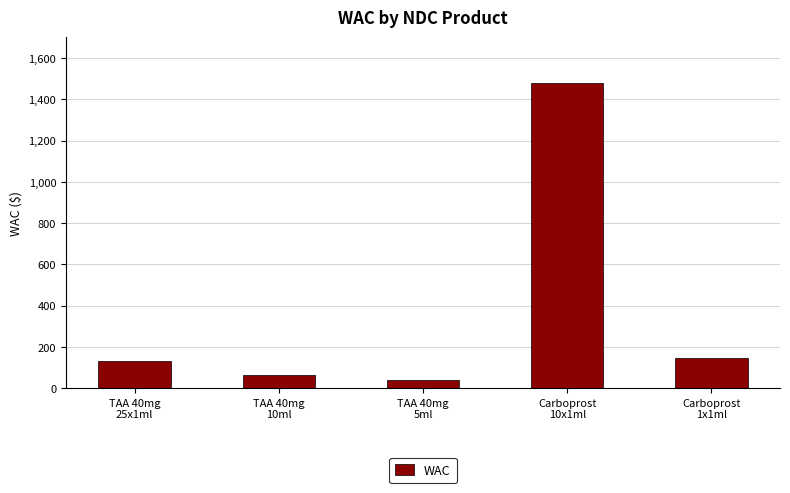

What is the label of the 1st bar from the left?

TAA 40mg
25x1ml